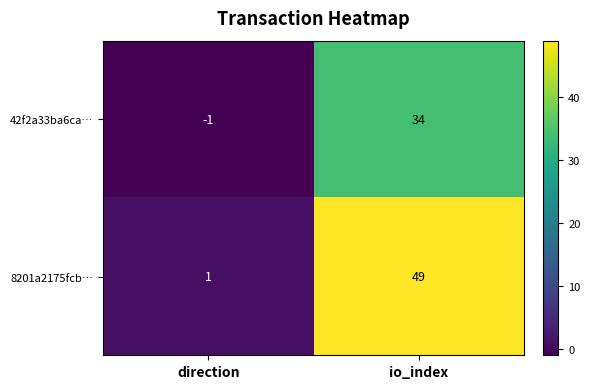

Which series has the widest spread of values?

8201a2175fcb…